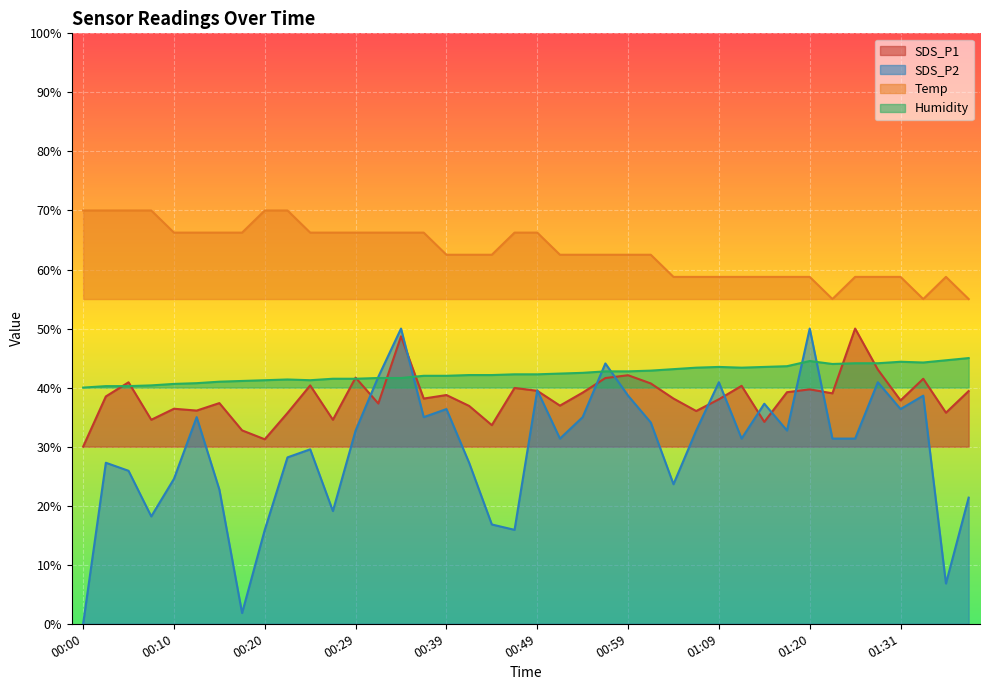

Reading left to right, transcribe all the data shown in this chart.

SDS_P1: 00:00=30.0	00:02=38.5	00:05=40.9	00:07=34.6	00:10=36.4	00:12=36.1	00:15=37.4	00:17=32.8	00:20=31.2	00:22=35.7	00:24=40.4	00:27=34.6	00:29=41.7	00:32=37.3	00:34=48.7	00:37=38.1	00:39=38.7	00:41=36.9	00:44=33.6	00:47=39.9	00:49=39.5	00:52=36.9	00:54=39.1	00:57=41.6	00:59=42.1	01:02=40.7	01:04=38.1	01:07=36.0	01:09=38.0	01:12=40.3	01:15=34.2	01:18=39.2	01:20=39.7	01:23=39.0	01:26=50.0	01:28=43.1	01:31=37.8	01:34=41.5	01:37=35.7	01:40=39.4
SDS_P2: 00:00=0.0	00:02=27.3	00:05=25.9	00:07=18.2	00:10=24.5	00:12=35.0	00:15=22.7	00:17=1.8	00:20=15.9	00:22=28.2	00:24=29.5	00:27=19.1	00:29=32.7	00:32=41.8	00:34=50.0	00:37=35.0	00:39=36.4	00:41=27.3	00:44=16.8	00:47=15.9	00:49=39.5	00:52=31.4	00:54=35.0	00:57=44.1	00:59=38.6	01:02=34.1	01:04=23.6	01:07=32.7	01:09=40.9	01:12=31.4	01:15=37.3	01:18=32.7	01:20=50.0	01:23=31.4	01:26=31.4	01:28=40.9	01:31=36.4	01:34=38.6	01:37=6.8	01:40=21.4
Temp: 00:00=70.0	00:02=70.0	00:05=70.0	00:07=70.0	00:10=66.3	00:12=66.3	00:15=66.3	00:17=66.3	00:20=70.0	00:22=70.0	00:24=66.3	00:27=66.3	00:29=66.3	00:32=66.3	00:34=66.3	00:37=66.3	00:39=62.5	00:41=62.5	00:44=62.5	00:47=66.3	00:49=66.3	00:52=62.5	00:54=62.5	00:57=62.5	00:59=62.5	01:02=62.5	01:04=58.8	01:07=58.8	01:09=58.8	01:12=58.8	01:15=58.8	01:18=58.8	01:20=58.8	01:23=55.0	01:26=58.8	01:28=58.8	01:31=58.8	01:34=55.0	01:37=58.8	01:40=55.0
Humidity: 00:00=40.0	00:02=40.2	00:05=40.2	00:07=40.4	00:10=40.6	00:12=40.8	00:15=41.0	00:17=41.1	00:20=41.2	00:22=41.4	00:24=41.2	00:27=41.5	00:29=41.5	00:32=41.6	00:34=41.6	00:37=42.0	00:39=42.0	00:41=42.1	00:44=42.1	00:47=42.3	00:49=42.3	00:52=42.4	00:54=42.5	00:57=42.8	00:59=42.8	01:02=42.9	01:04=43.1	01:07=43.4	01:09=43.5	01:12=43.4	01:15=43.5	01:18=43.6	01:20=44.5	01:23=44.0	01:26=44.1	01:28=44.1	01:31=44.4	01:34=44.3	01:37=44.6	01:40=45.0